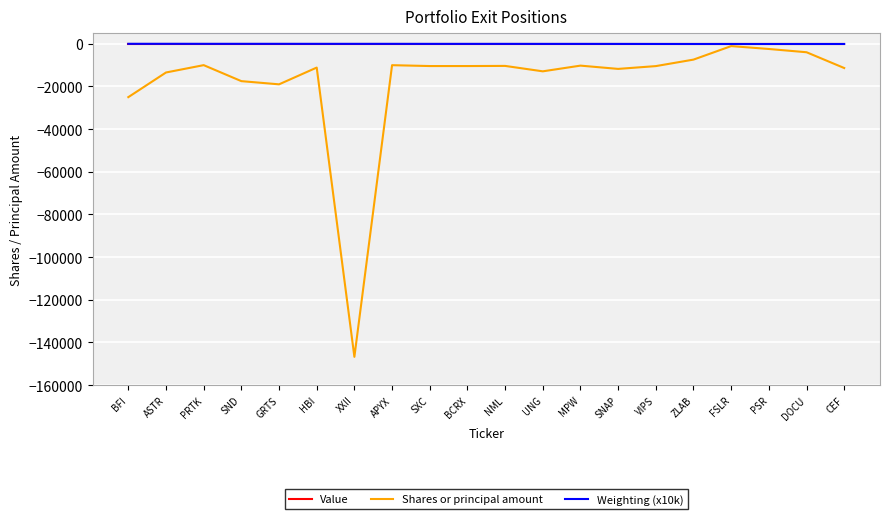

What is the smallest value displayed?

-146752